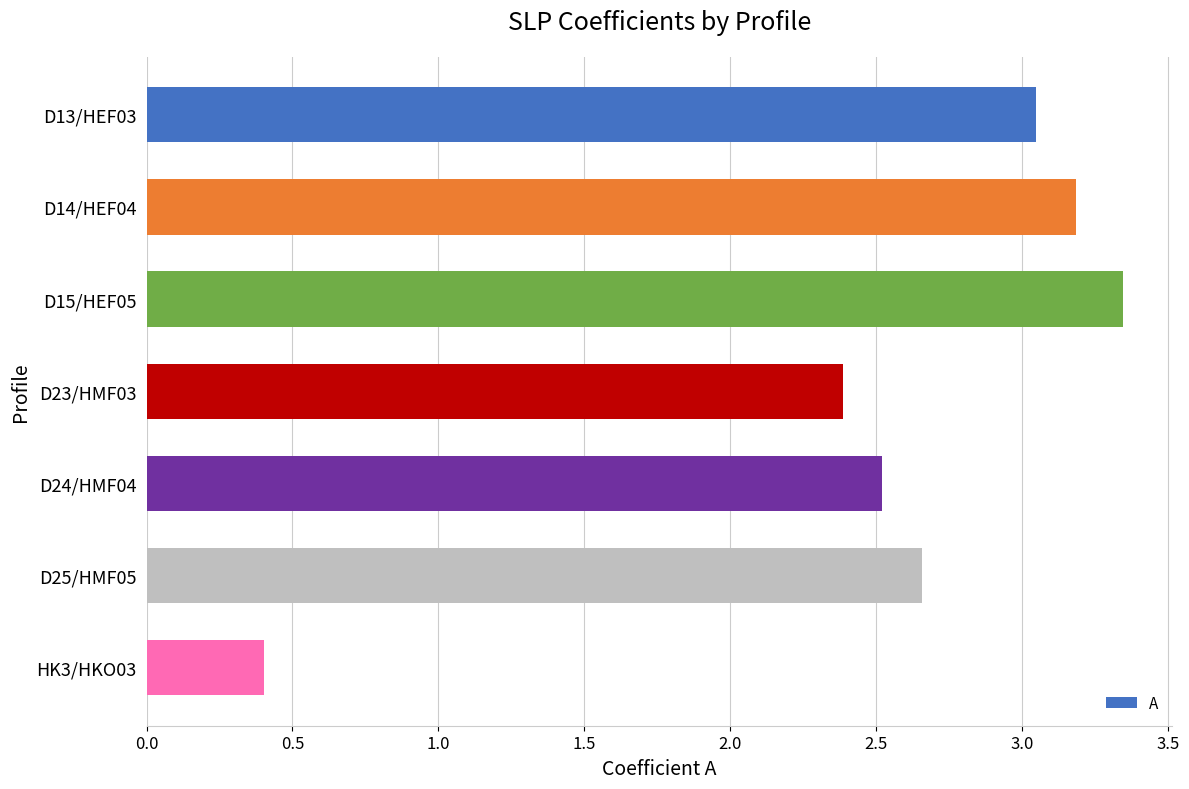

What is the minimum value shown in the chart?

0.4